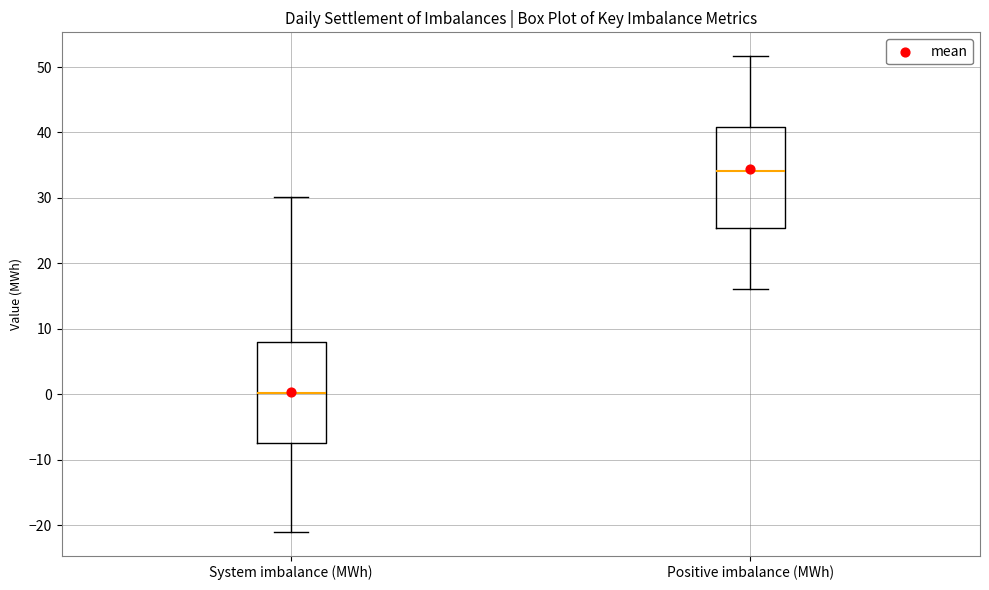

Where does the lower whisker of the box for Positive imbalance (MWh) end on the y-axis? The values are not printed on the chart, so give them approximately, as read against the axis.

16